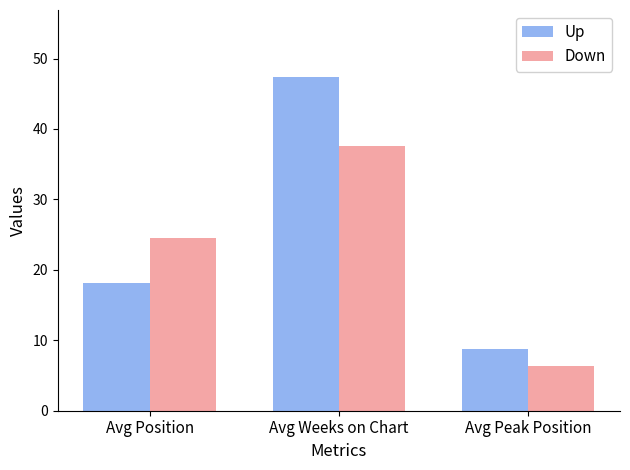

List the labels in order of Down value, smallest first.

Avg Peak Position, Avg Position, Avg Weeks on Chart